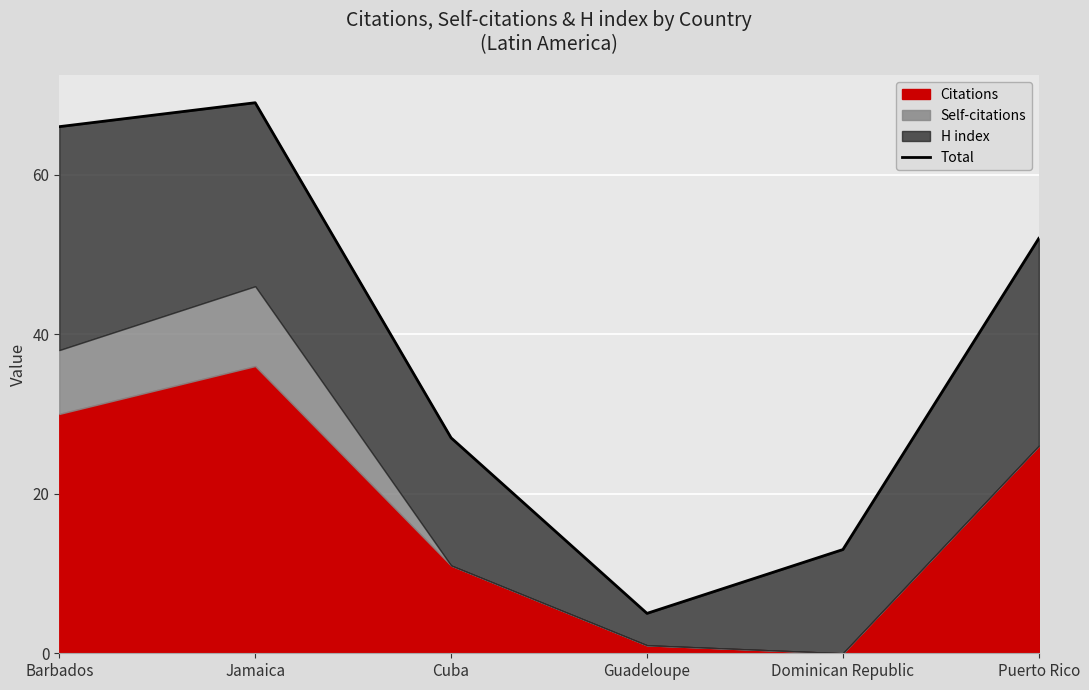

Where is the first local minimum?

Guadeloupe